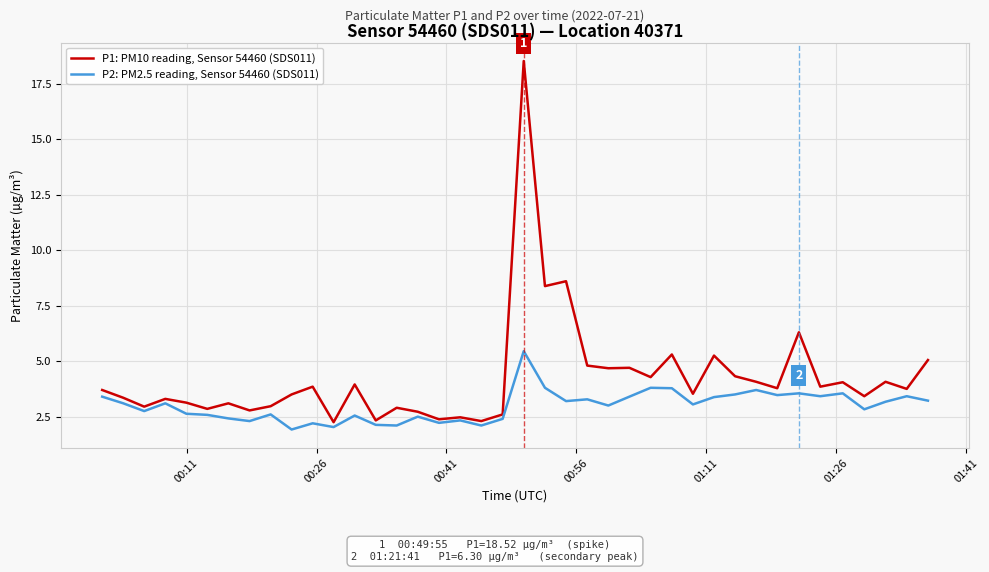

Which series has the widest spread of values?

P1: PM10 reading, Sensor 54460 (SDS011)